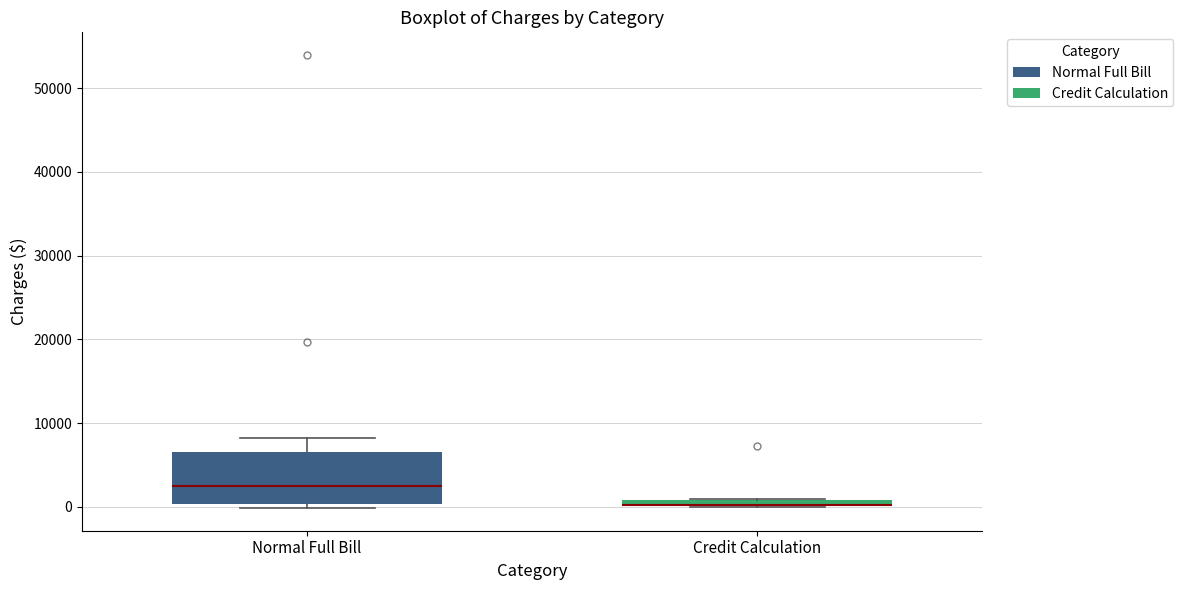

Where is the lower edge of the box for Credit Calculation on the y-axis? The values are not printed on the chart, so give them approximately, as read against the axis.

0